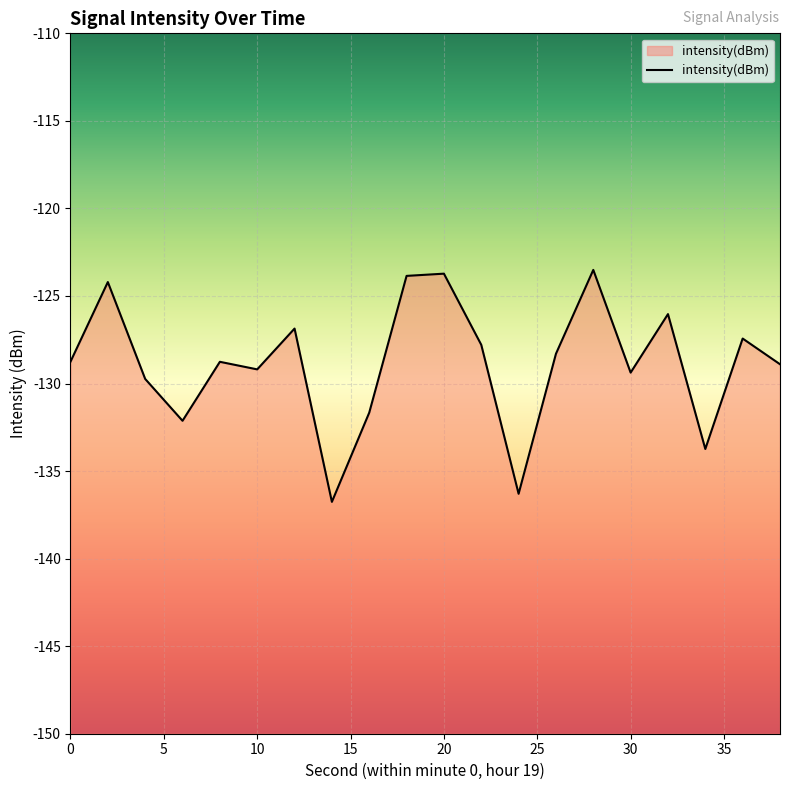

List the labels in order of value, smallest first.

14, 24, 34, 6, 16, 4, 30, 10, 38, 8, 0, 26, 22, 36, 12, 32, 2, 18, 20, 28